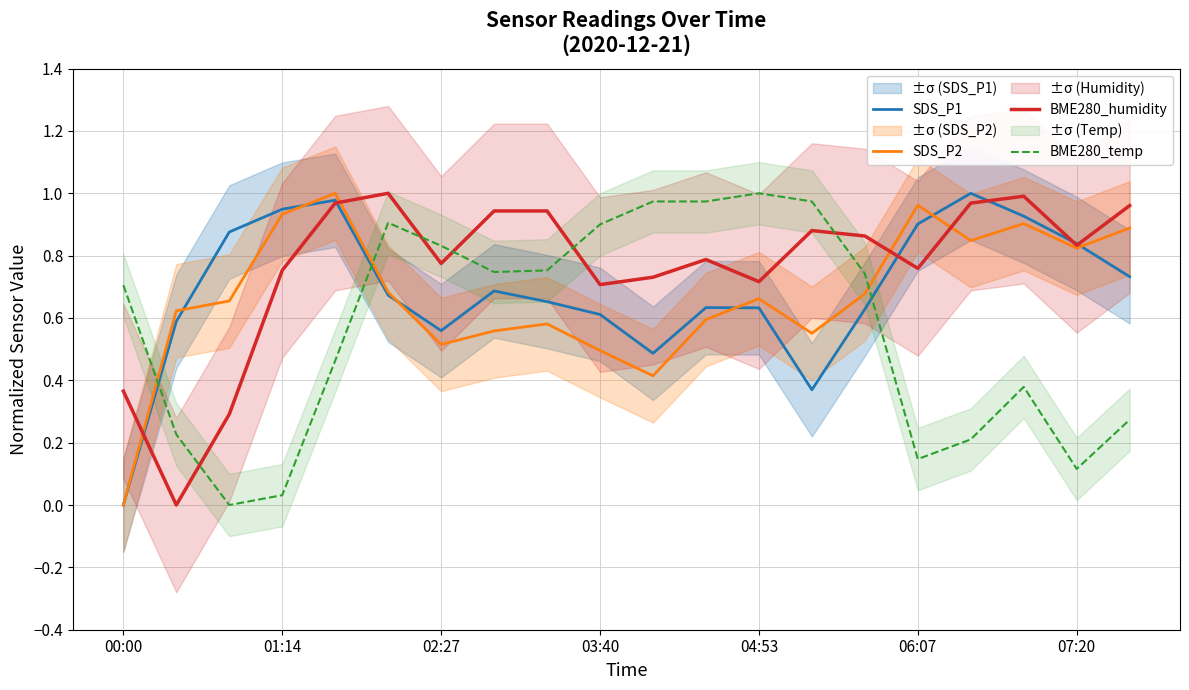

How many times do SDS_P2 and BME280_temp cross each other?

3